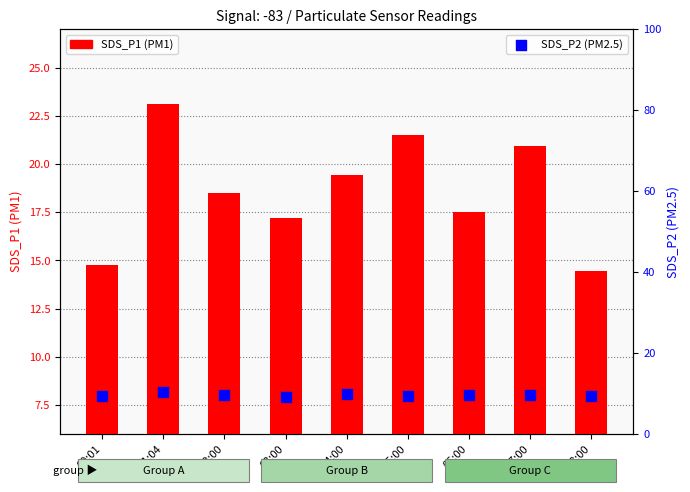

What is the total value across all series at 02:00?

28.1